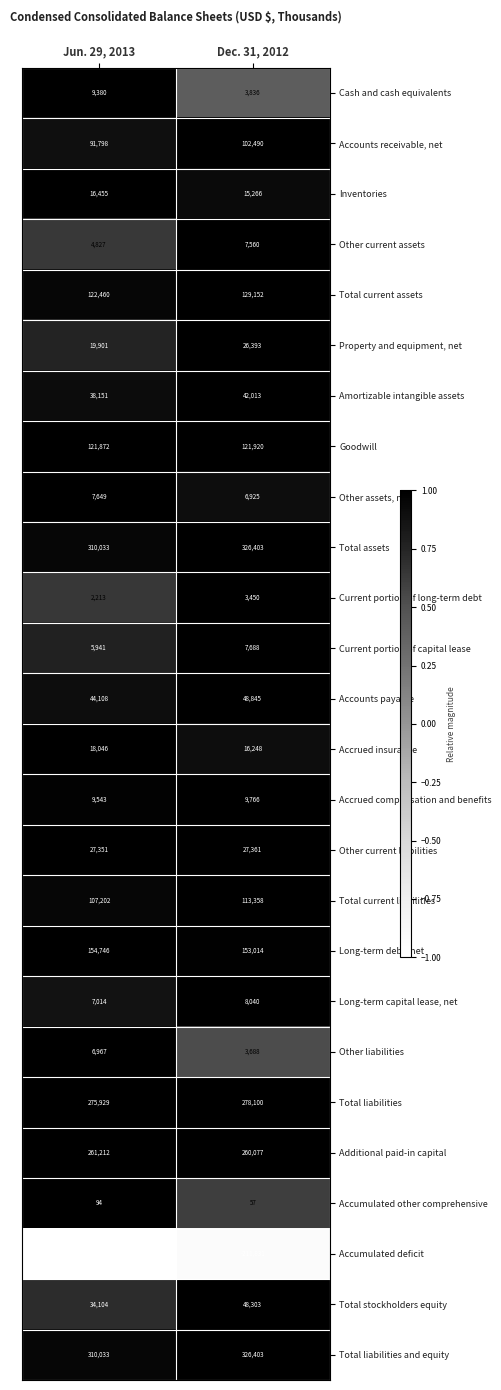

What is the spread (max minus min) of values at Dec. 31, 2012?

538234